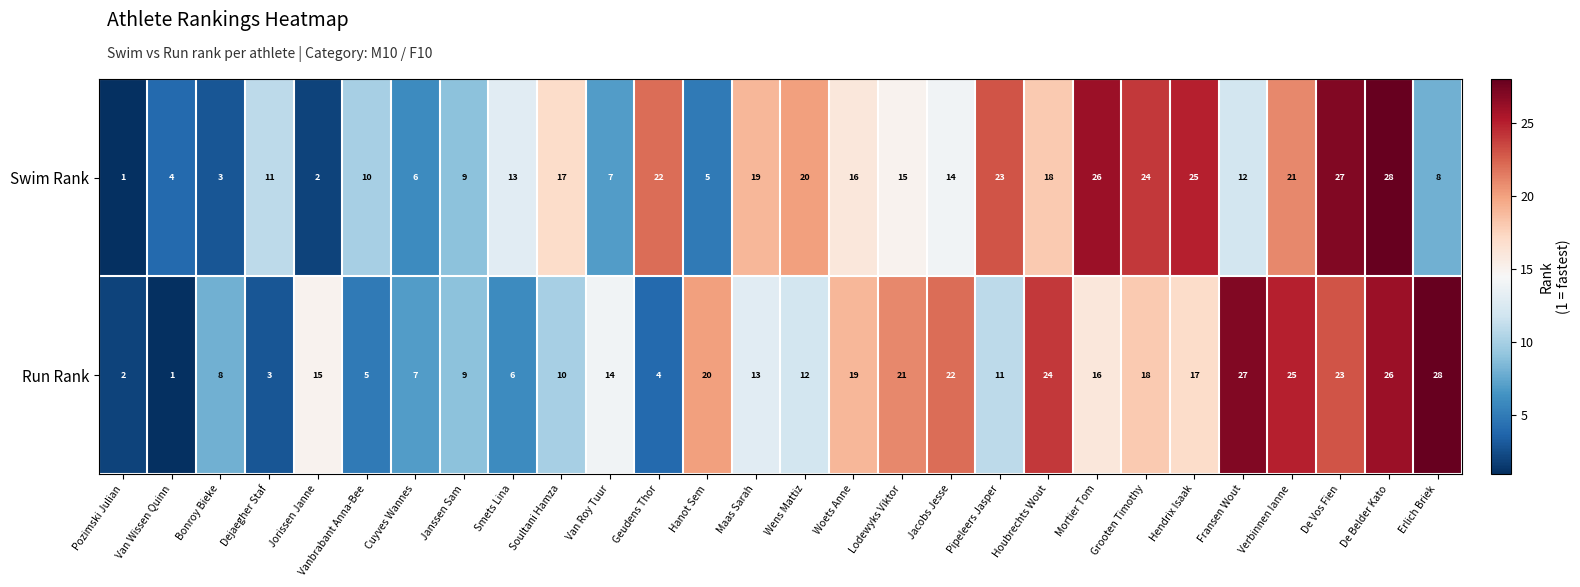

What is the difference between the maximum and minimum values in the Swim Rank series?

27